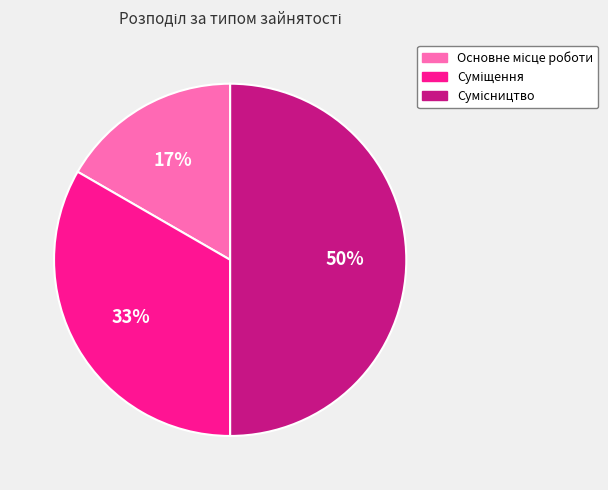

To the nearest percent, what is the average slice percentage?

33%